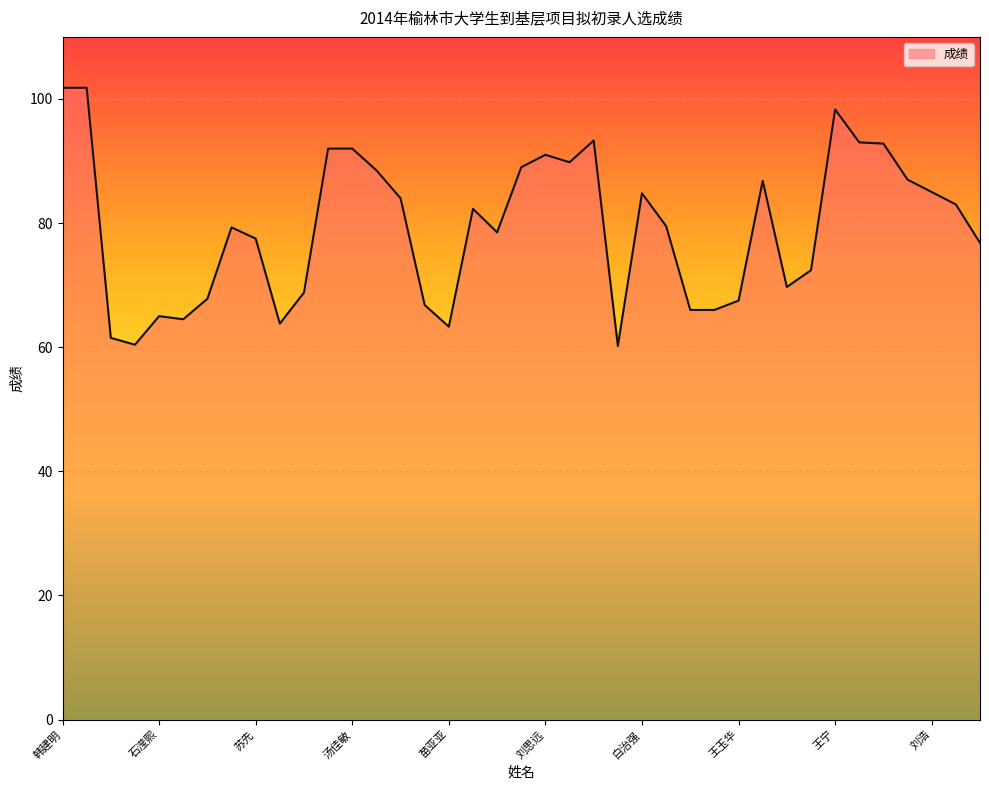

Does the chart display data point markers on the line(s)?

No